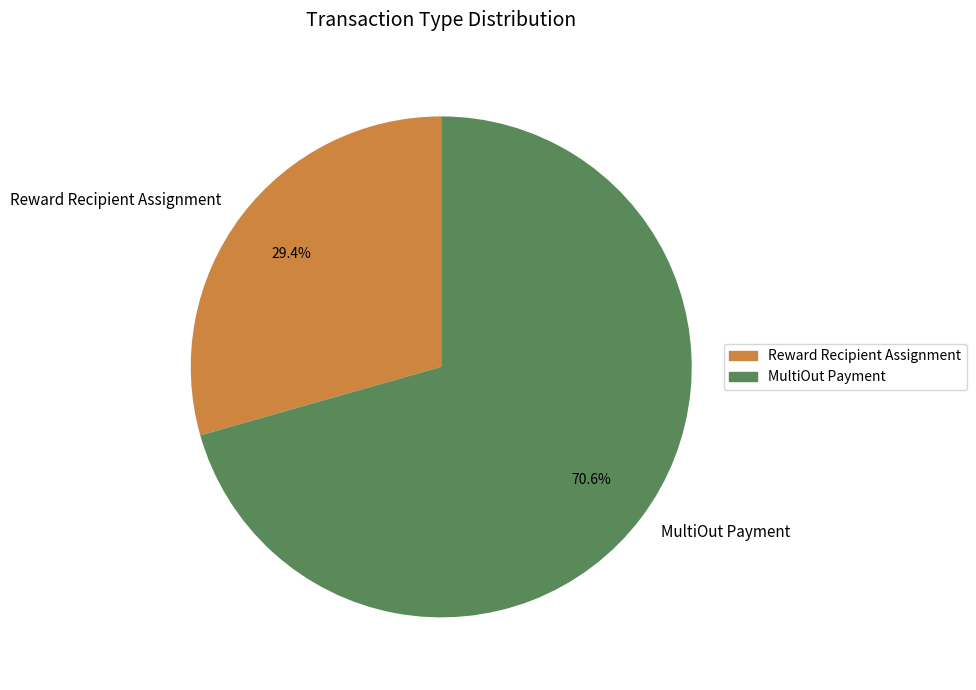

To the nearest percent, what percentage of the pie is Reward Recipient Assignment?

29%